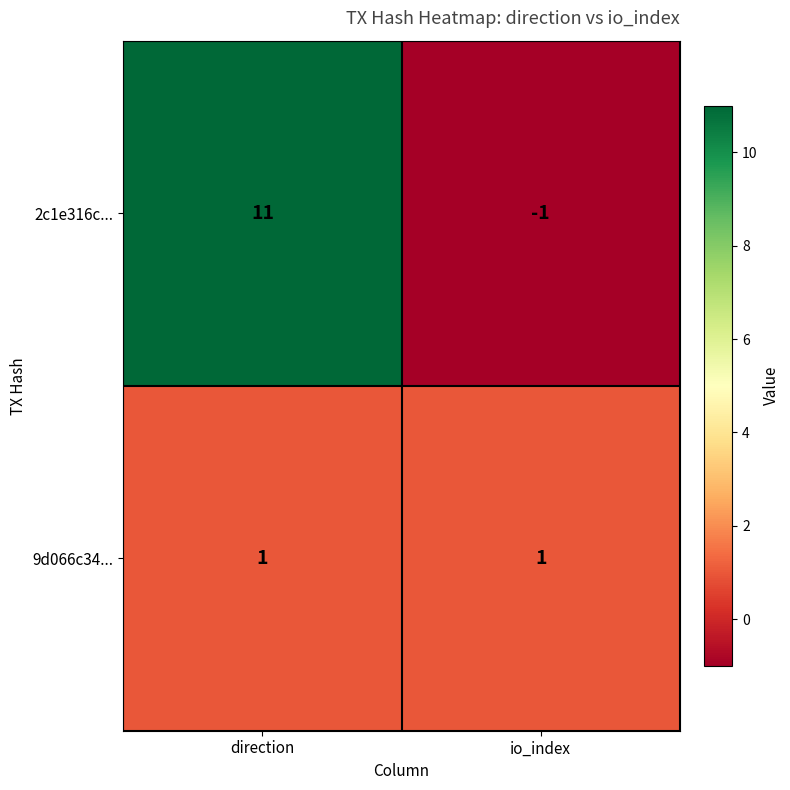

What is the difference between the highest and lowest values at io_index?

2